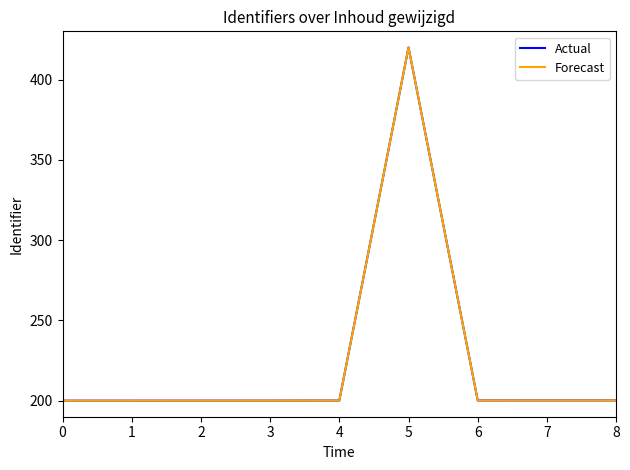

What is the difference between the maximum and minimum values in the Forecast series?

220.0